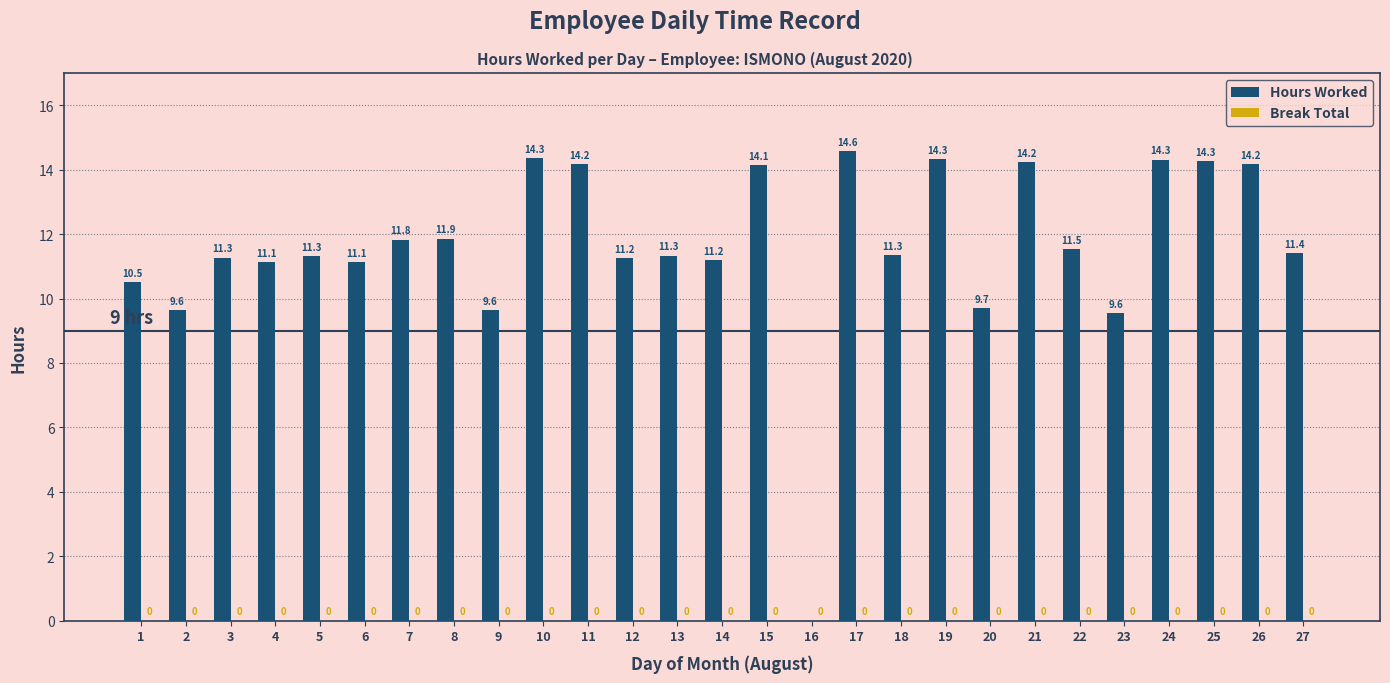

At which category does the chart reach its peak across all series?

17